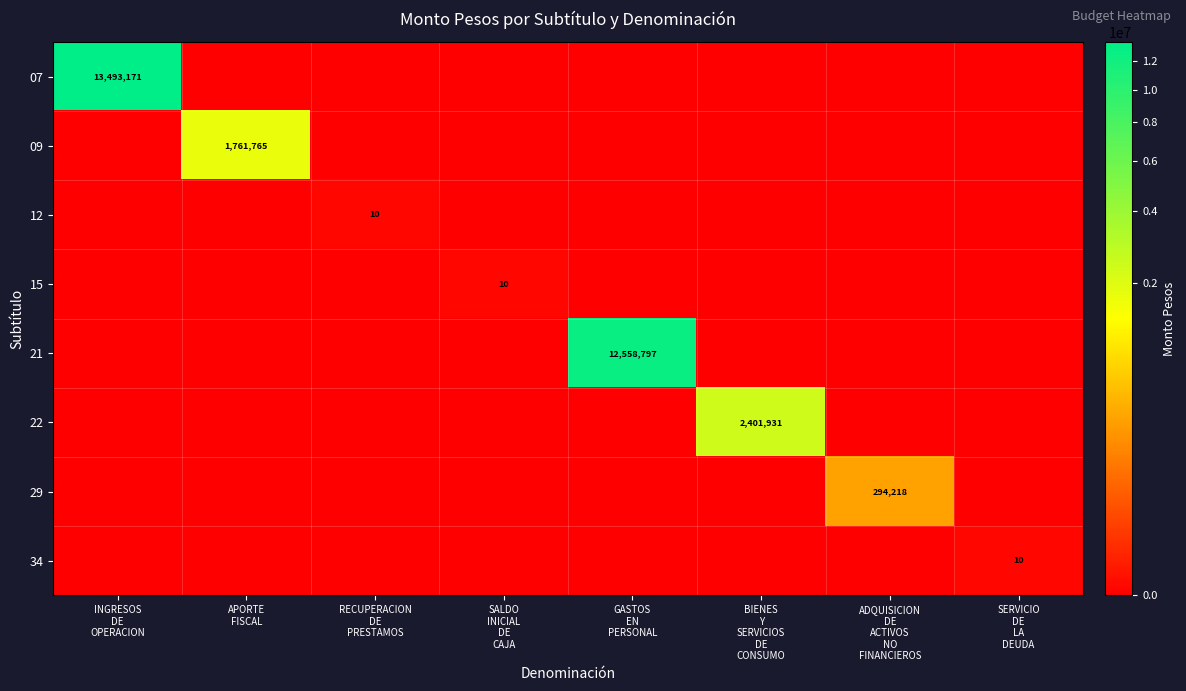

At which label does 21 reach its peak?

GASTOS EN PERSONAL